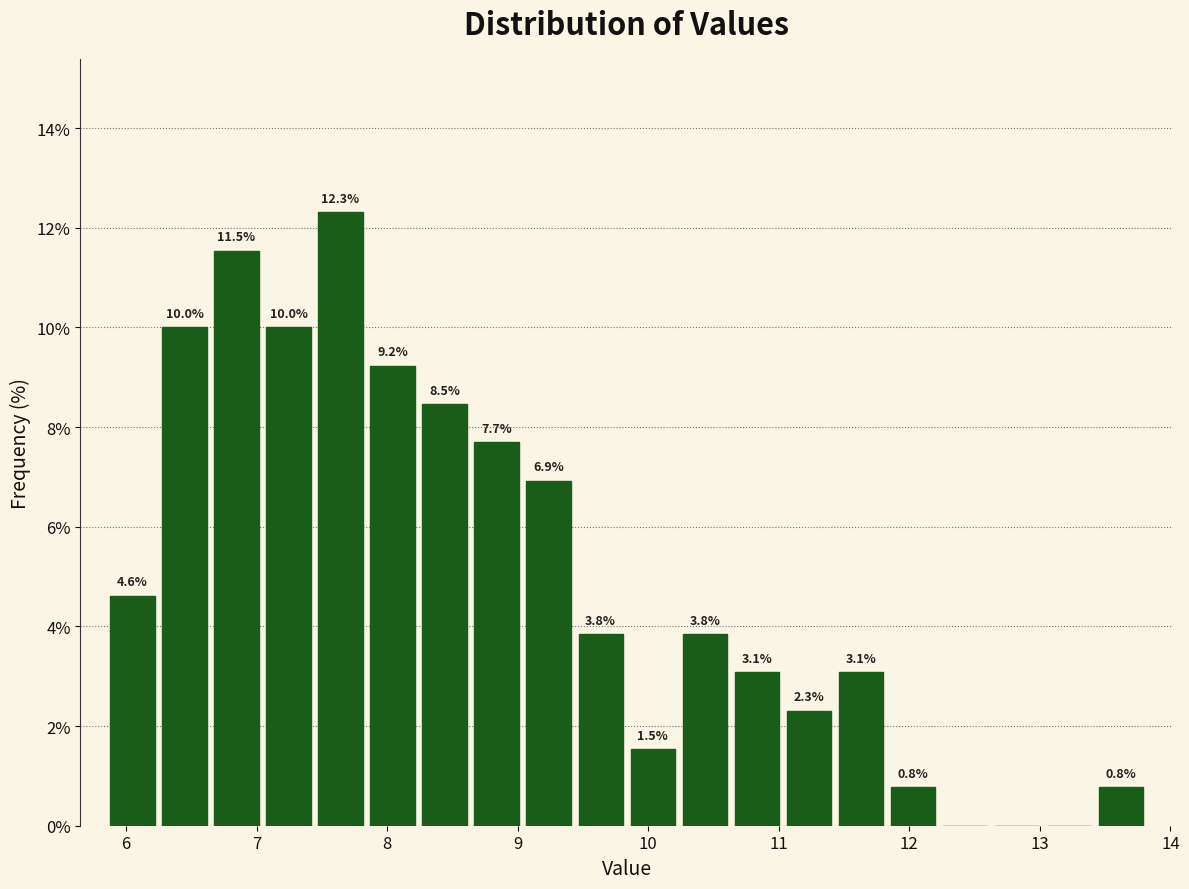

Read against the x-axis, roughly where is the centre of the tallest bar?

7.6